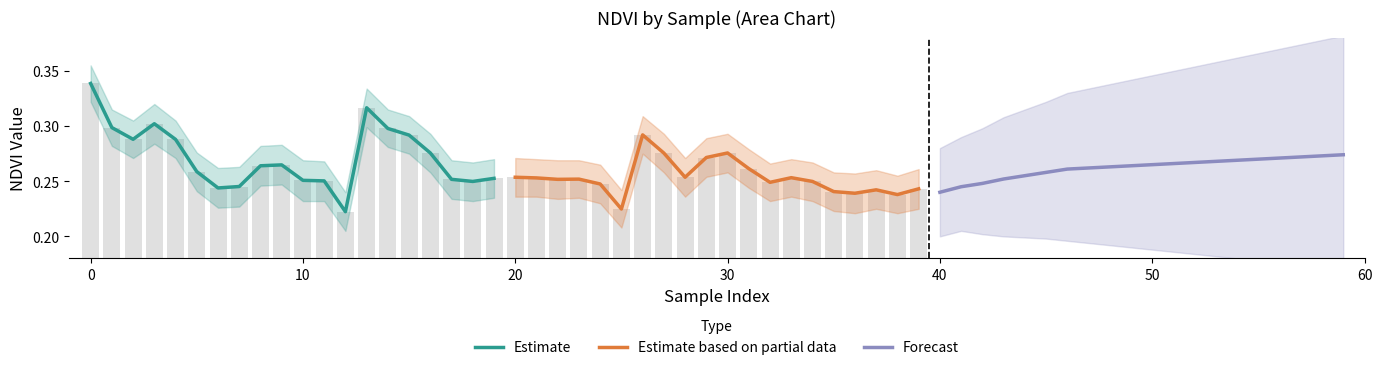

What is the minimum value shown in the chart?

0.2